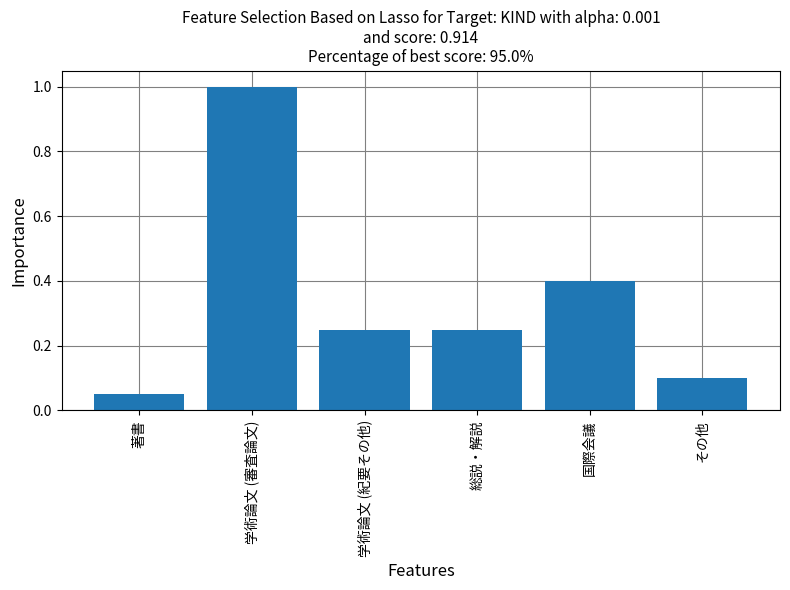

How many bars are there in total?

6